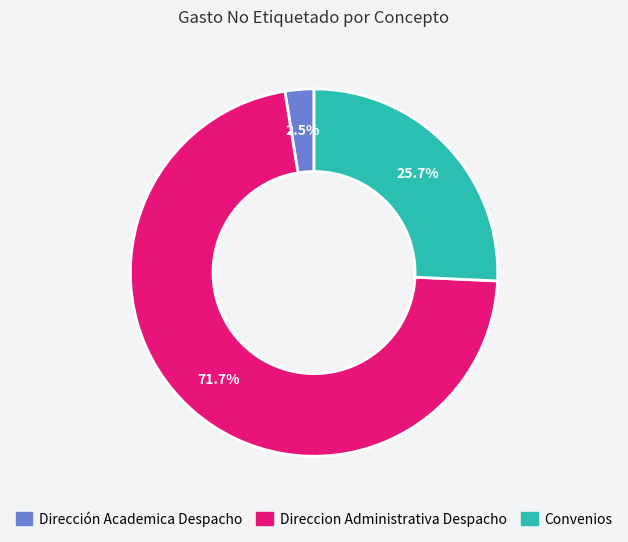

To the nearest percent, what portion does Direccion Administrativa Despacho represent?

72%